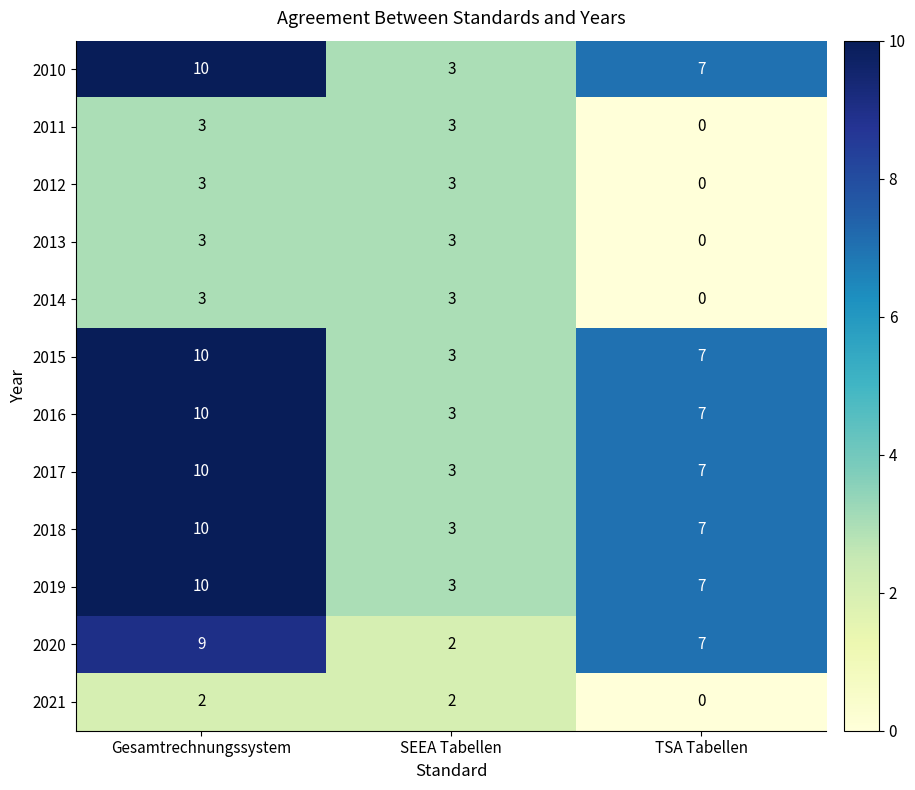

What is the difference between the maximum and minimum values in the 2018 series?

7